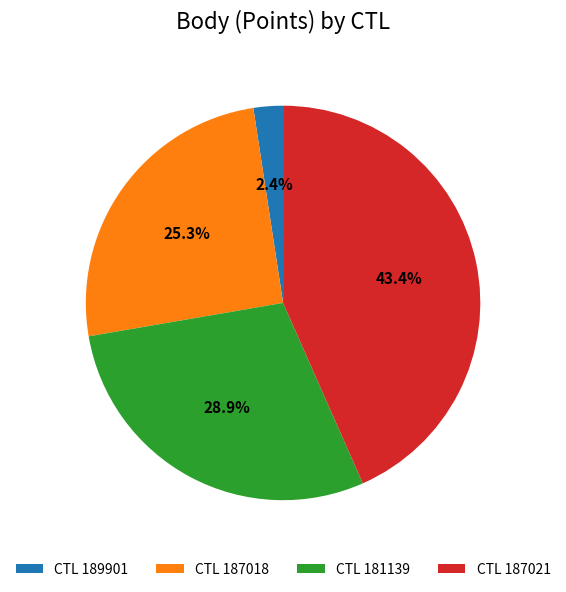

Which slice is the largest?

187021